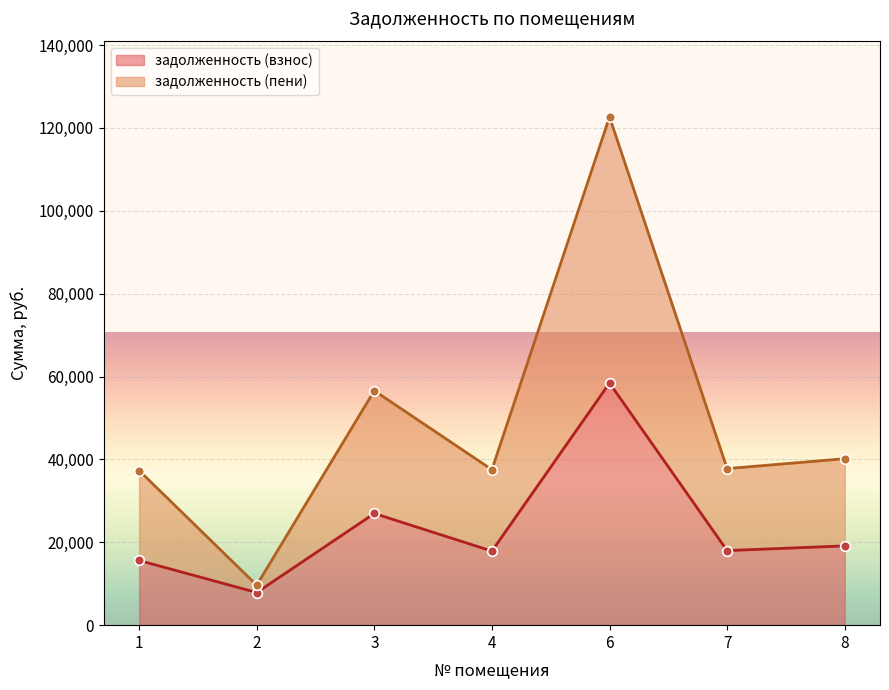

Where does the задолженность (взнос) series first go above 17994?

3